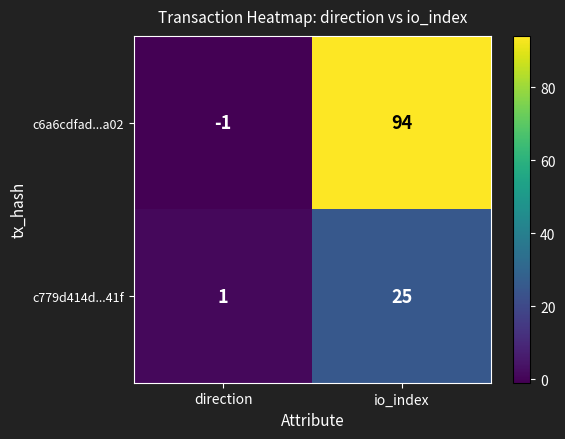

The value of c779d414d...41f at io_index is 38. True or false?

False